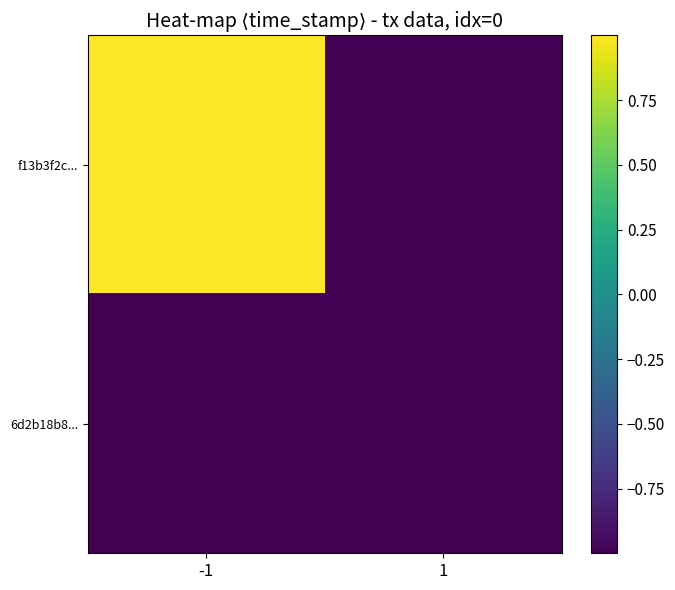

At how many categories does at least one series exceed 0?

1